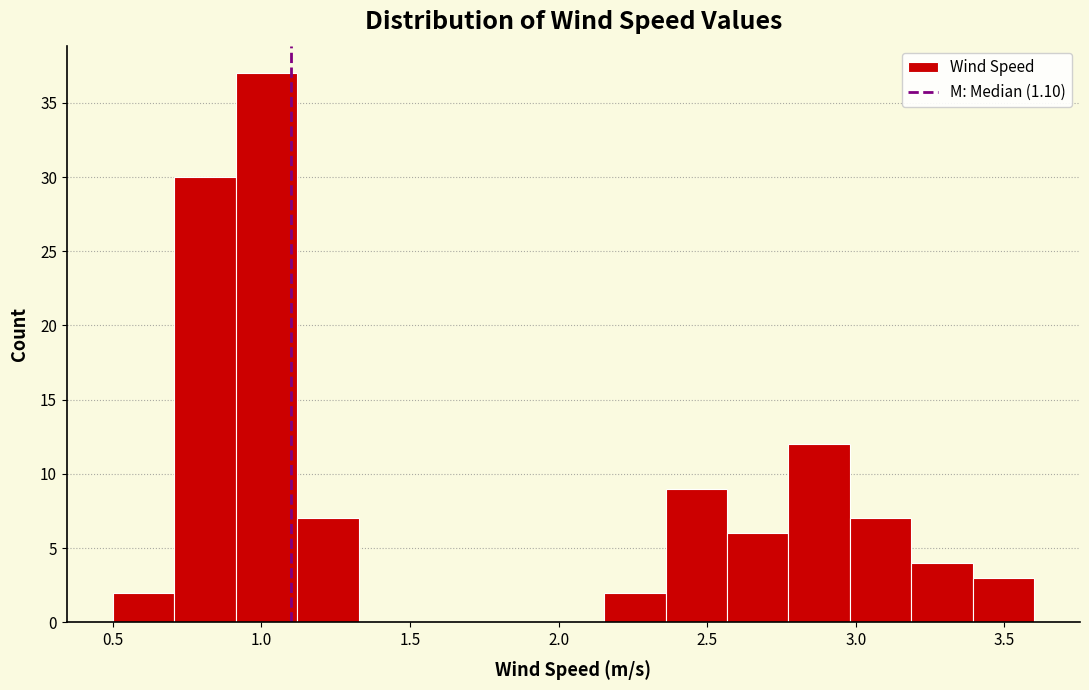

Reading left to right, list every bar in this chart as the range it spans on the x-axis followed by its height. Neither the bar edges nor the heights are printed on the chart, so give them approximately, as read against the axes.

0.50 to 0.70: 2
0.70 to 0.90: 30
0.90 to 1.10: 37
1.10 to 1.35: 7
1.35 to 1.55: 0
1.55 to 1.75: 0
1.75 to 1.95: 0
1.95 to 2.15: 0
2.15 to 2.35: 2
2.35 to 2.55: 9
2.55 to 2.75: 6
2.75 to 3.00: 12
3.00 to 3.20: 7
3.20 to 3.40: 4
3.40 to 3.60: 3